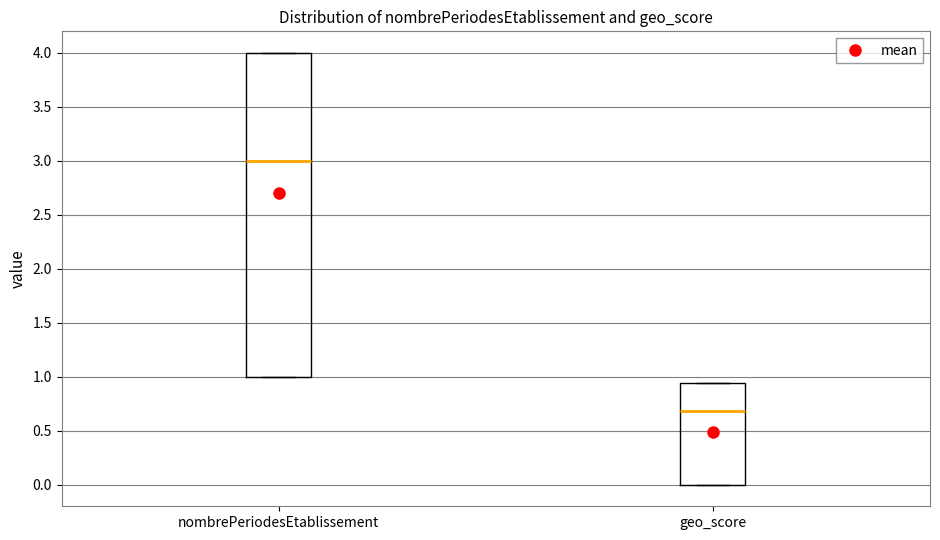

Which box is the tallest, from its lower edge to its upper edge?

nombrePeriodesEtablissement